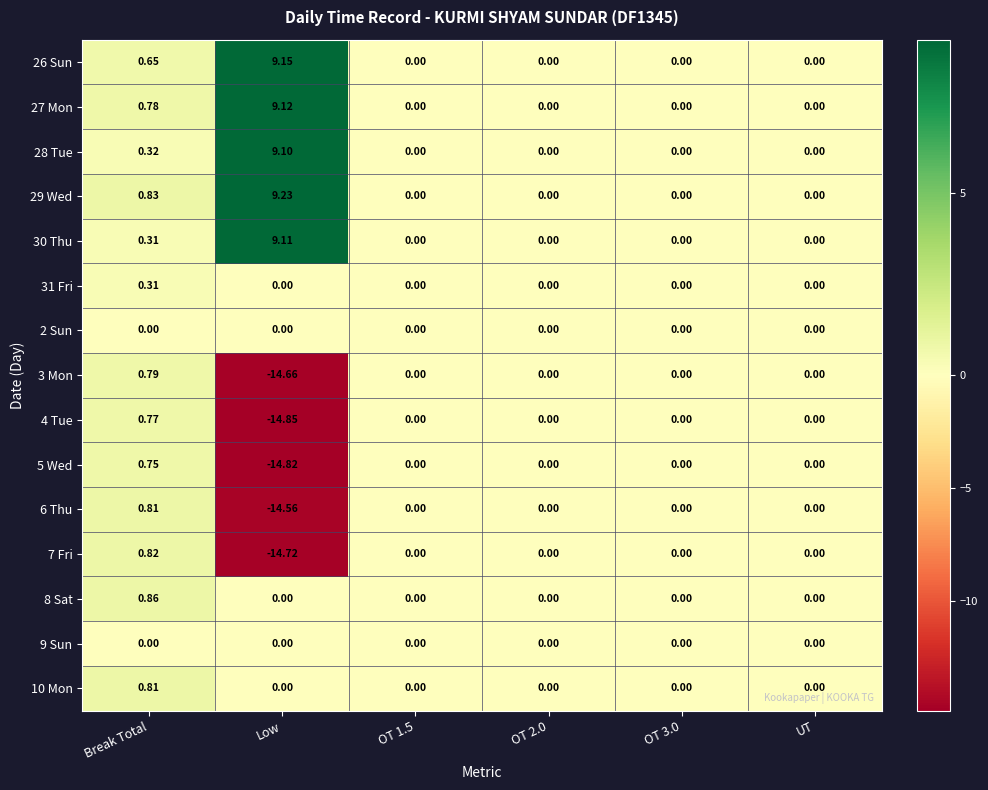

Which category has the lowest value in the 7 Fri series?

Low